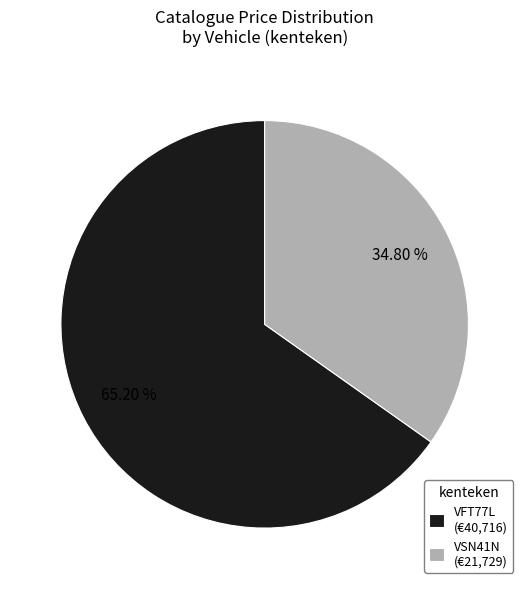

Is there any slice that represents more than half of the pie?

Yes